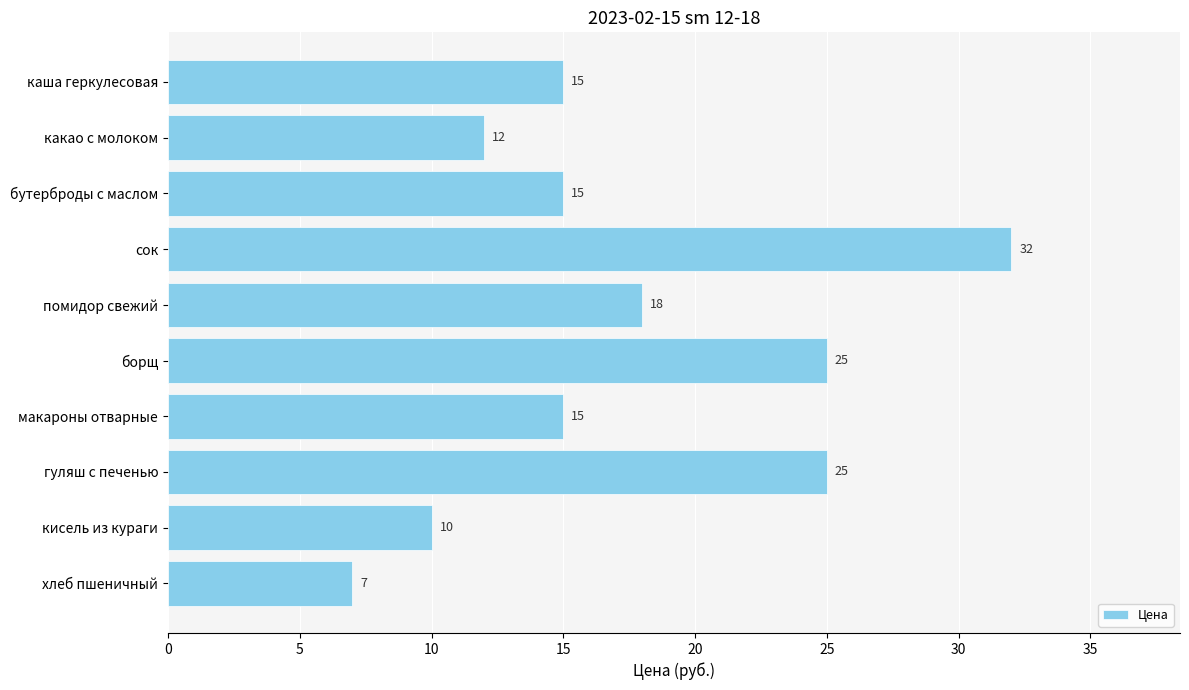

Where is the data nearest to the value 19?

помидор свежий